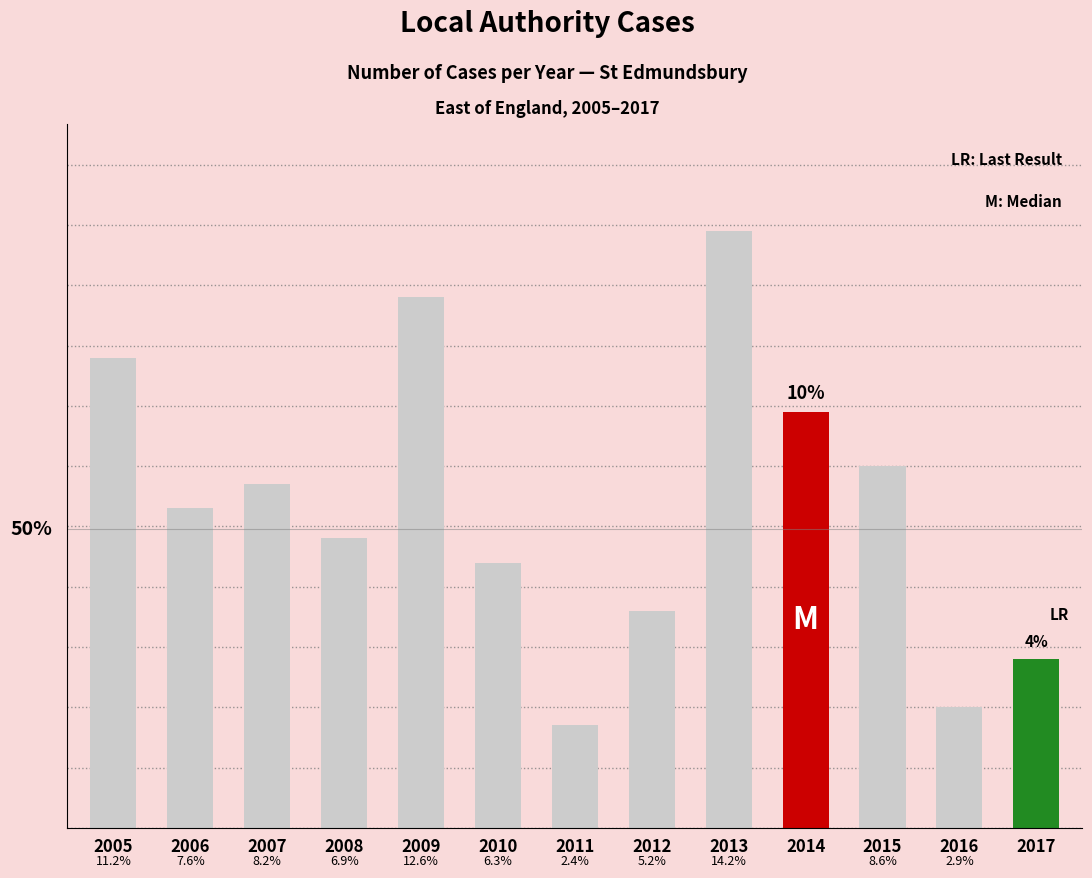

Which category has the lowest value across all series?

2011